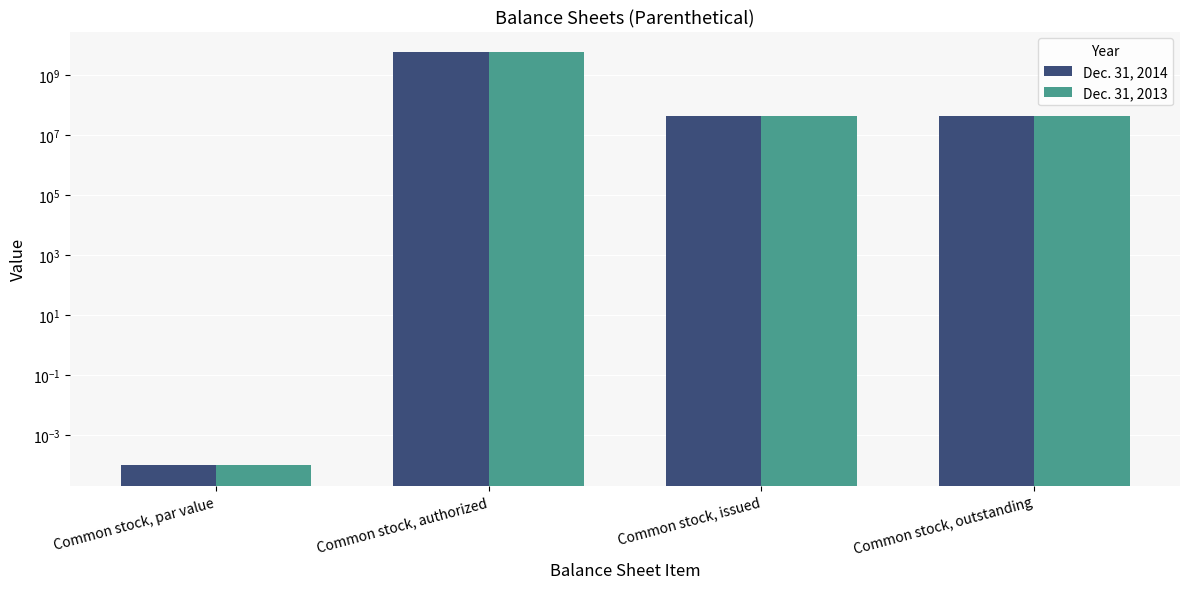

What are all the series names shown in the legend?

Dec. 31, 2014, Dec. 31, 2013